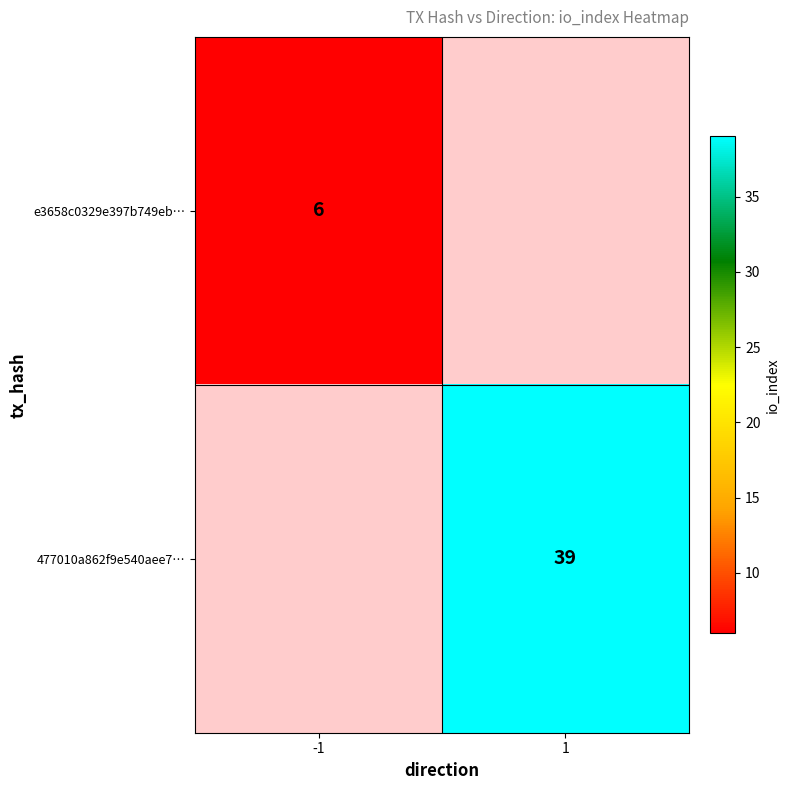

The value of e3658c0329e397b749eb… at -1 is 4. True or false?

False